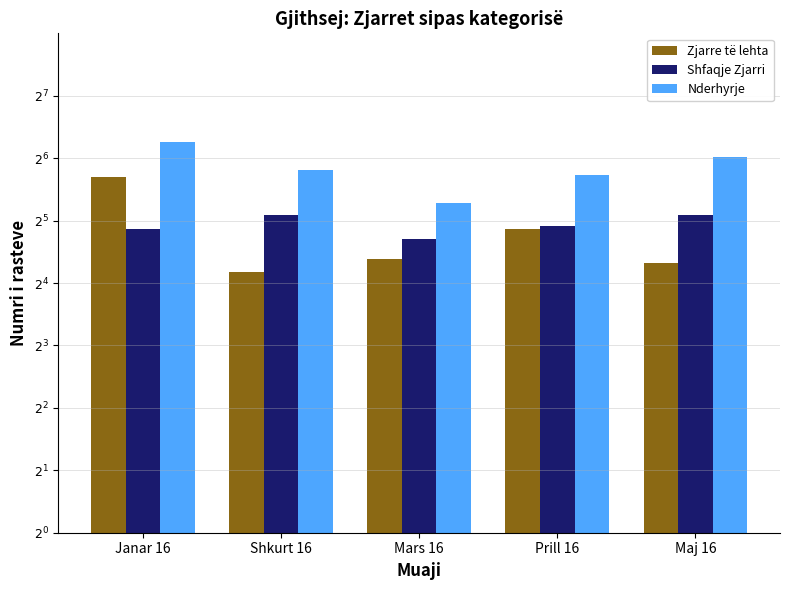

What value does the Zjarre të lehta series have at Mars 16?

21